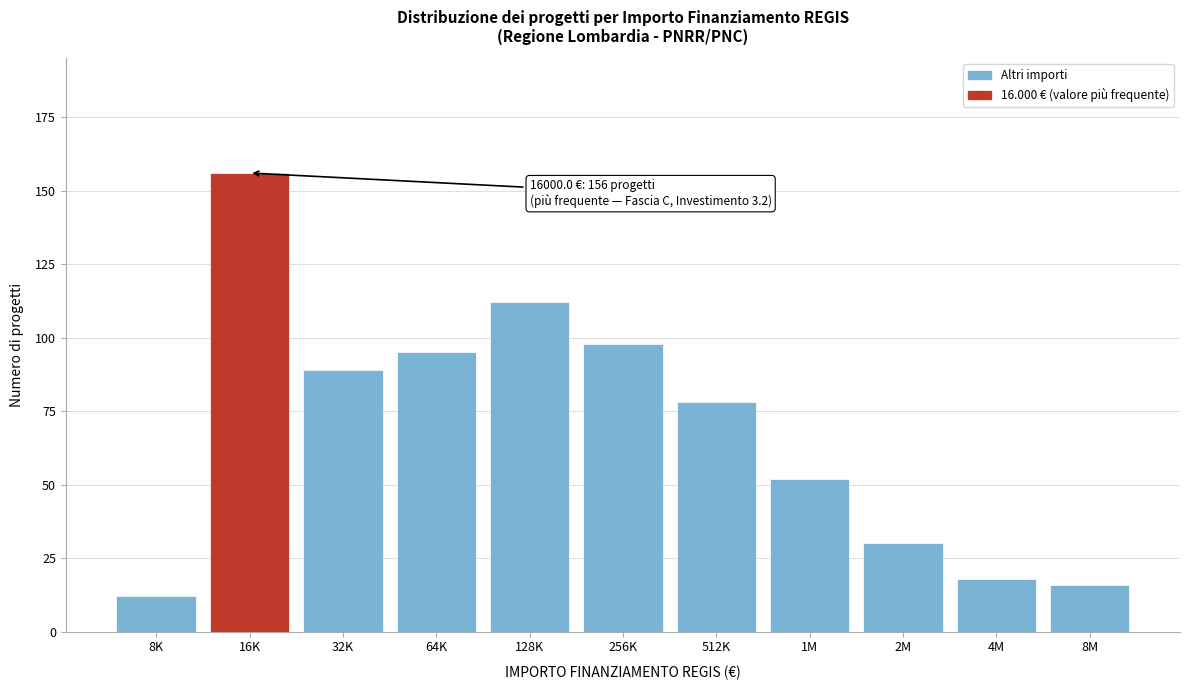

Reading right to left, extract all data points from this chart.

16	18	30	52	78	98	112	95	89	156	12